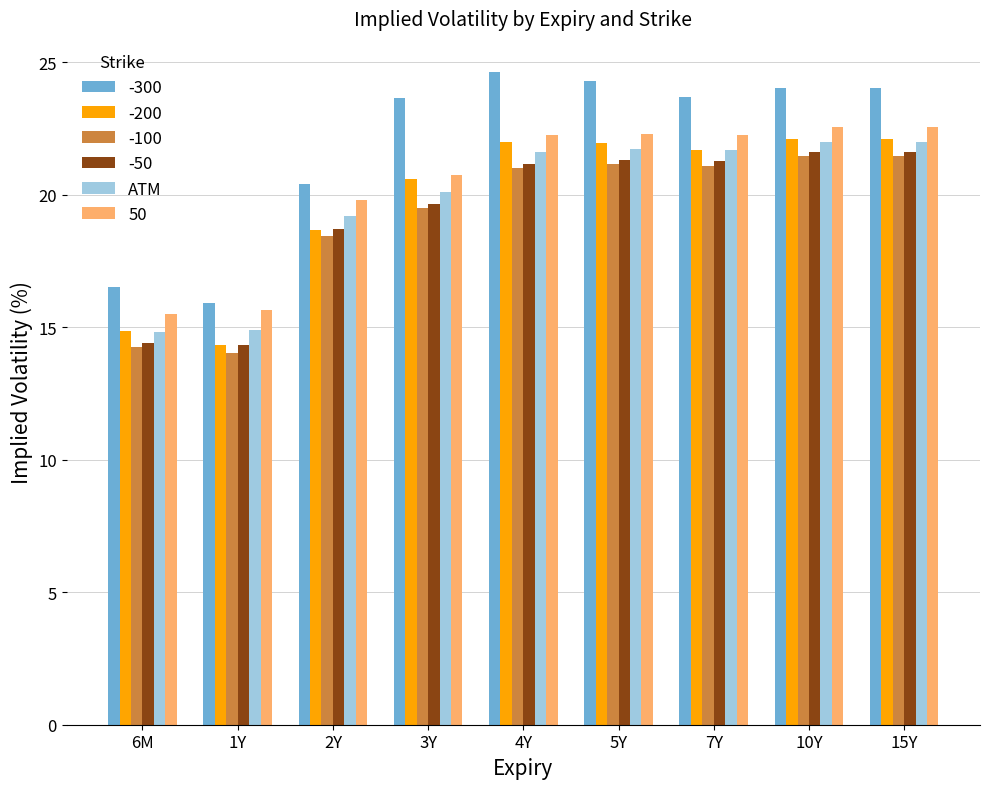

What is the sum of the -100 values at 3Y and 10Y?

41.0